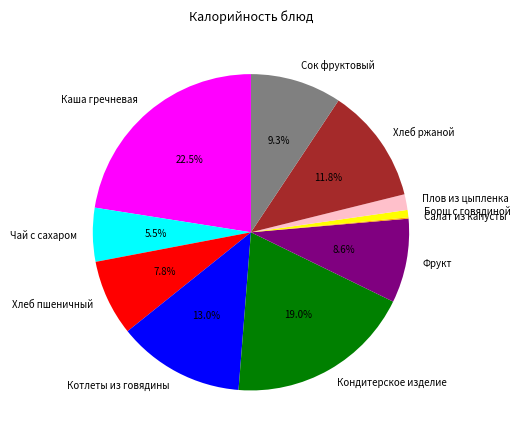

Is Плов из цыпленка the majority of the pie?

No